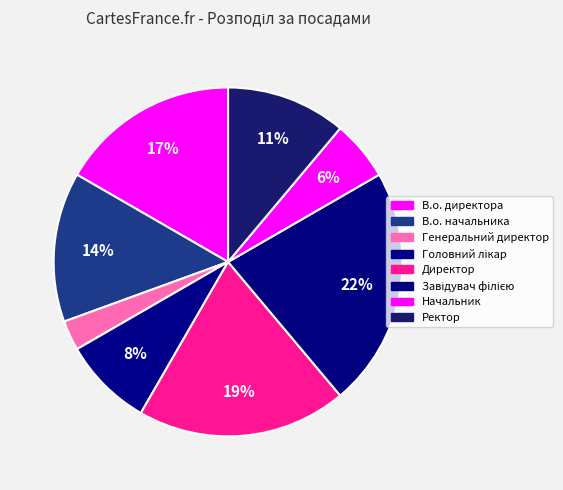

Rank the categories by value from lowest to highest.

Генеральний директор, Начальник, Головний лікар, Ректор, В.о. начальника, В.о. директора, Директор, Завідувач філією